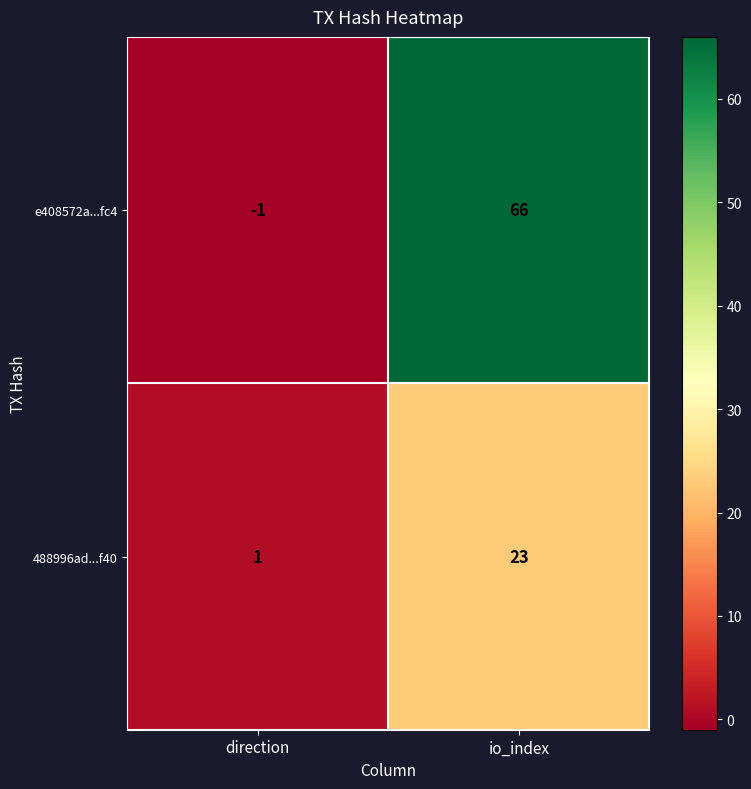

The 488996ad...f40 series shows 23 at io_index. True or false?

True